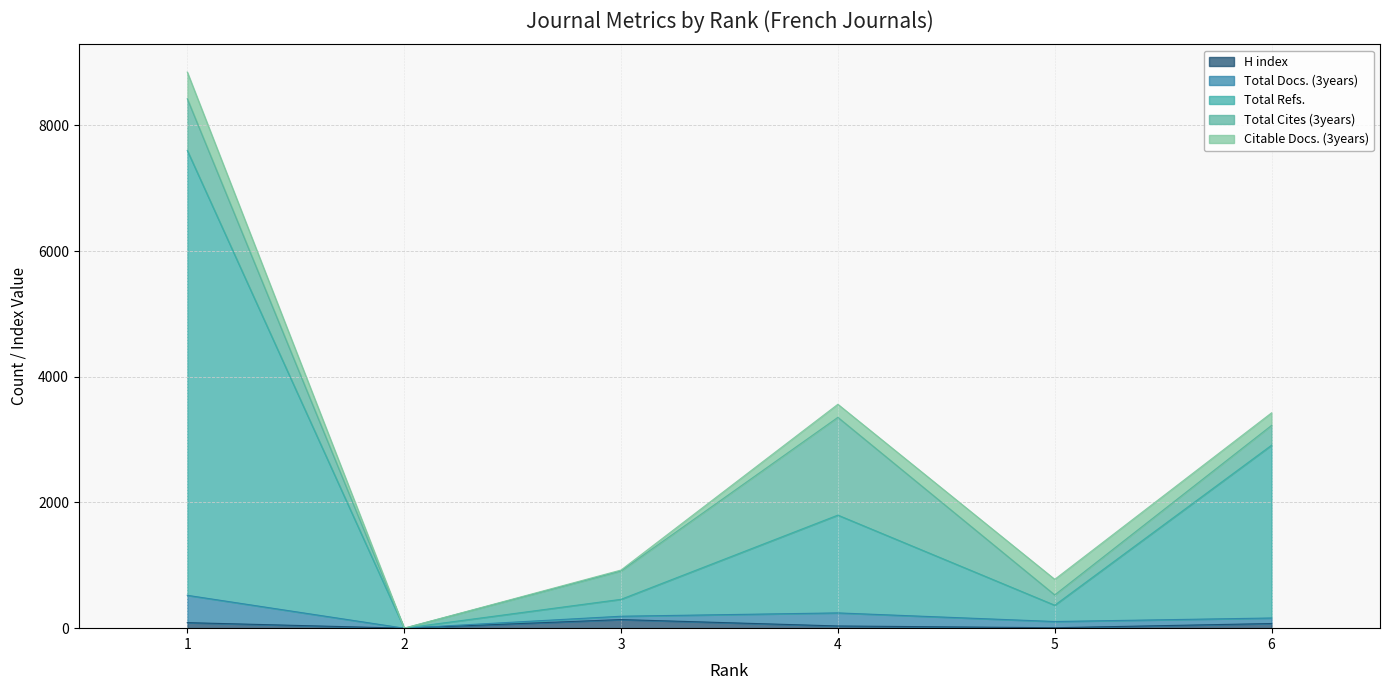

Which series has the largest total across all categories?

Total Refs.